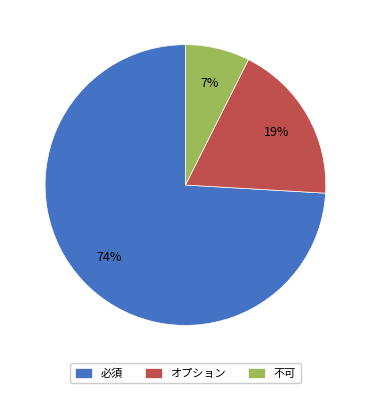

Rank the categories by value from lowest to highest.

不可, オプション, 必須